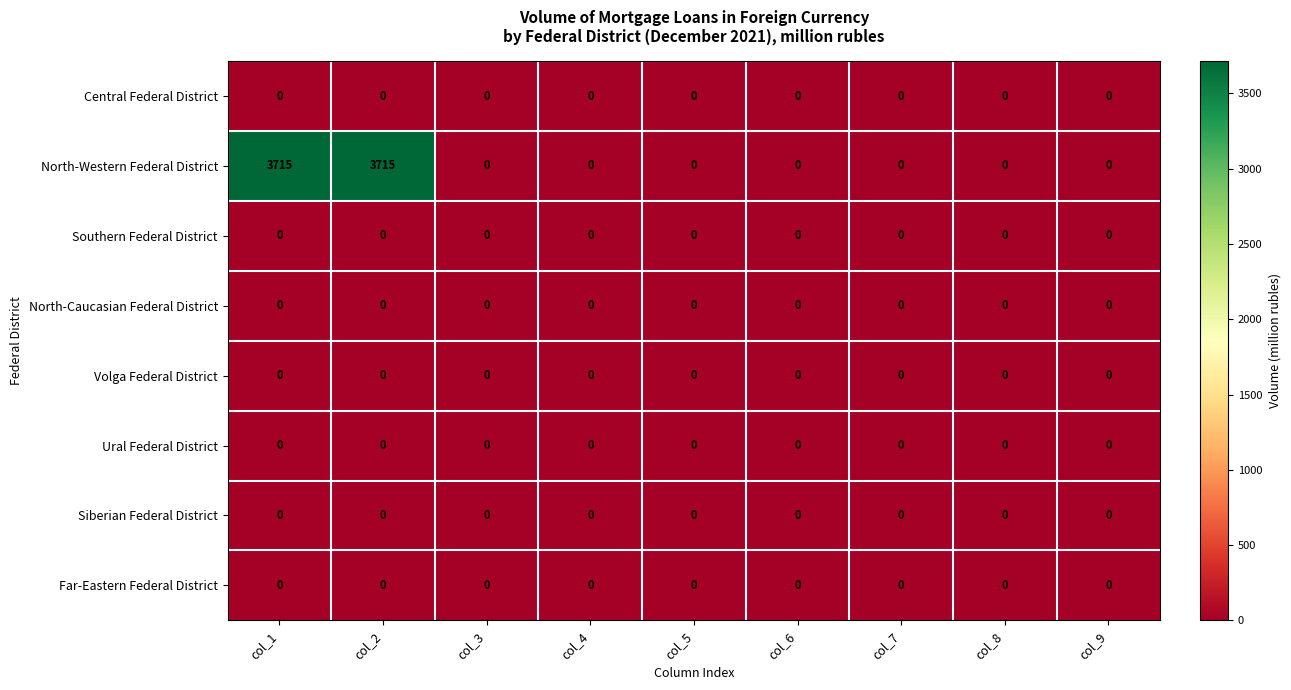

What is the greatest value displayed?

3715